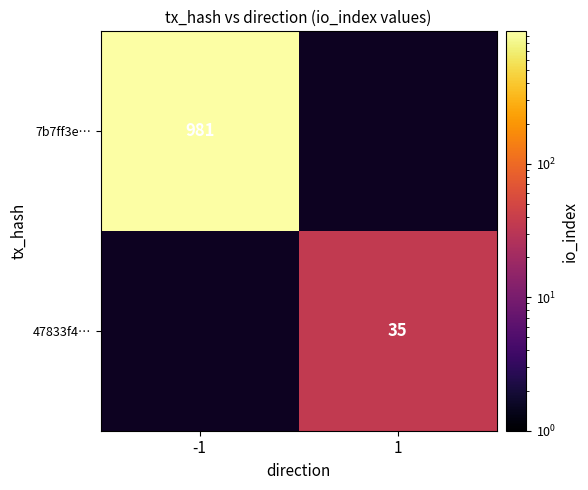

Which category has the lowest value across all series?

1